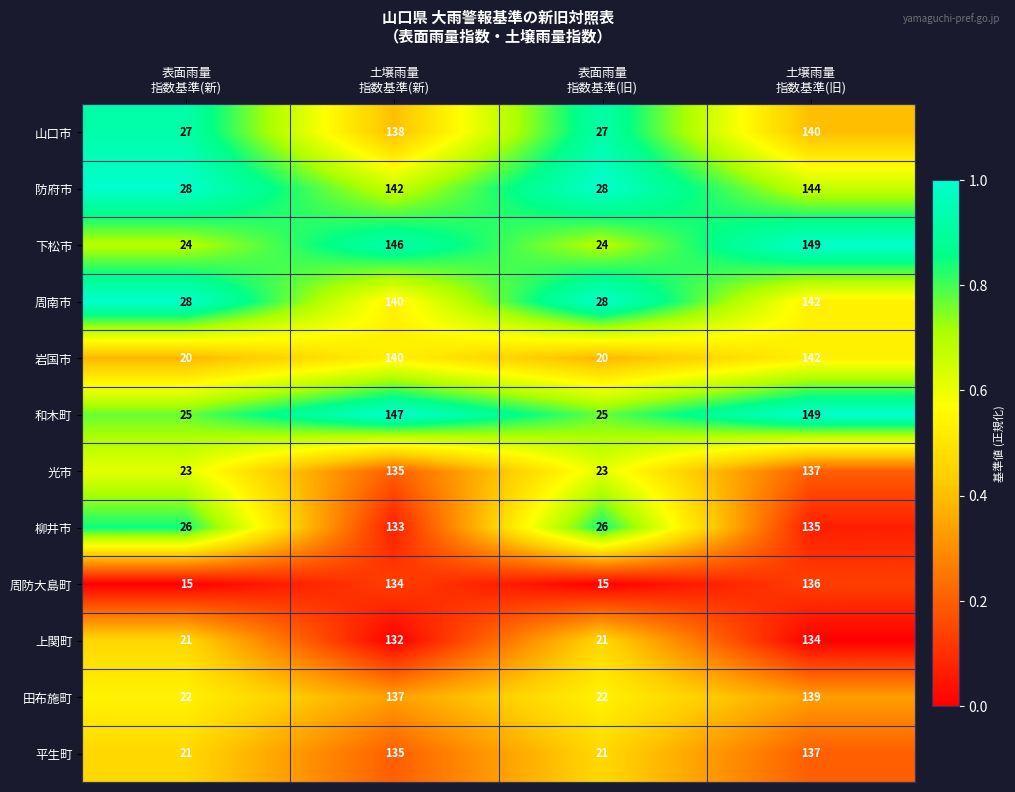

Which series has the widest spread of values?

下松市